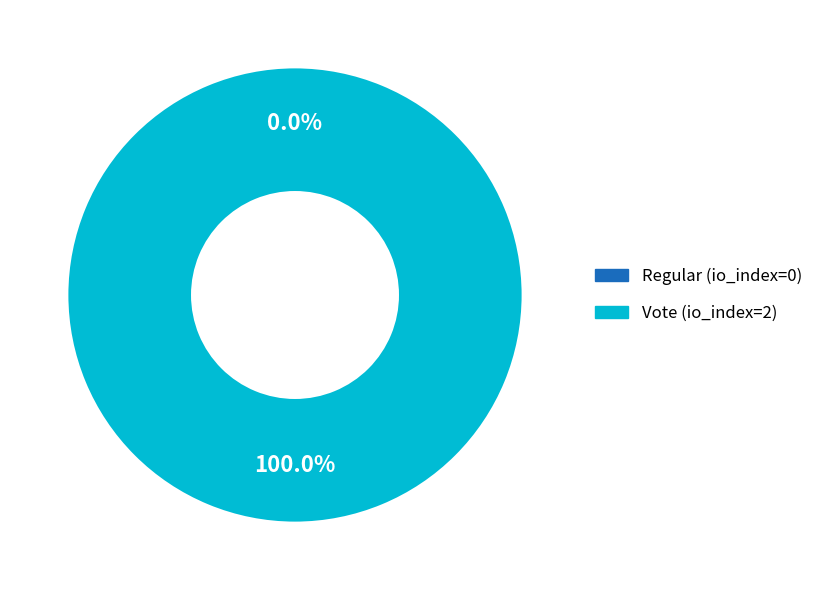

Do Vote (io_index=2) and Regular (io_index=0) together represent more than half of the pie?

Yes